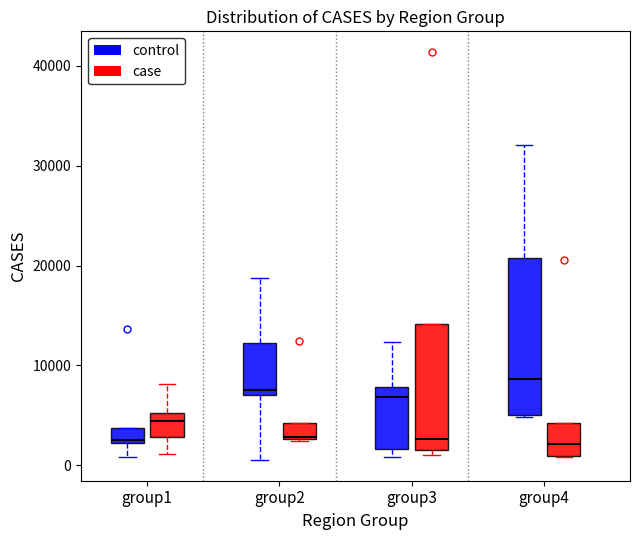

Which box is the tallest, from its lower edge to its upper edge?

group4 (control)